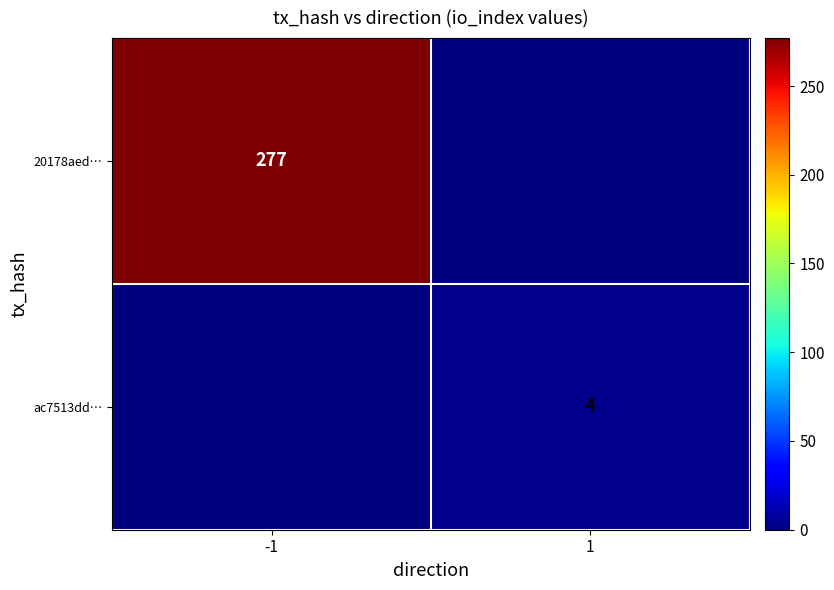

What is the difference between the highest and lowest values at 1?

4